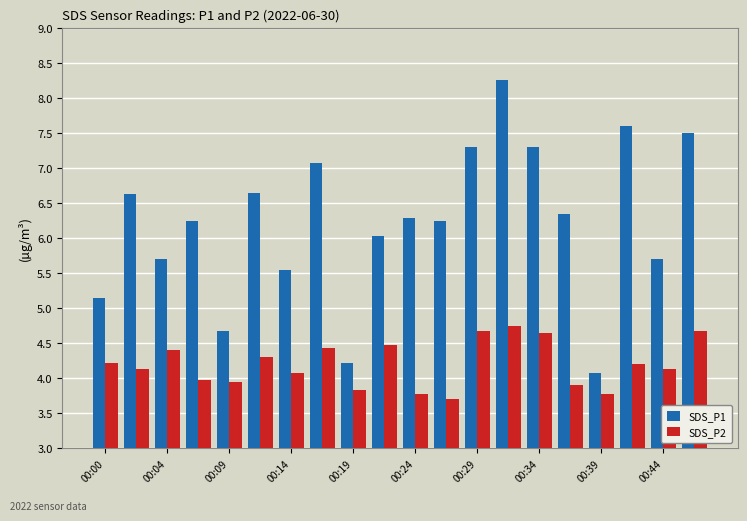

Which series has the largest total across all categories?

SDS_P1